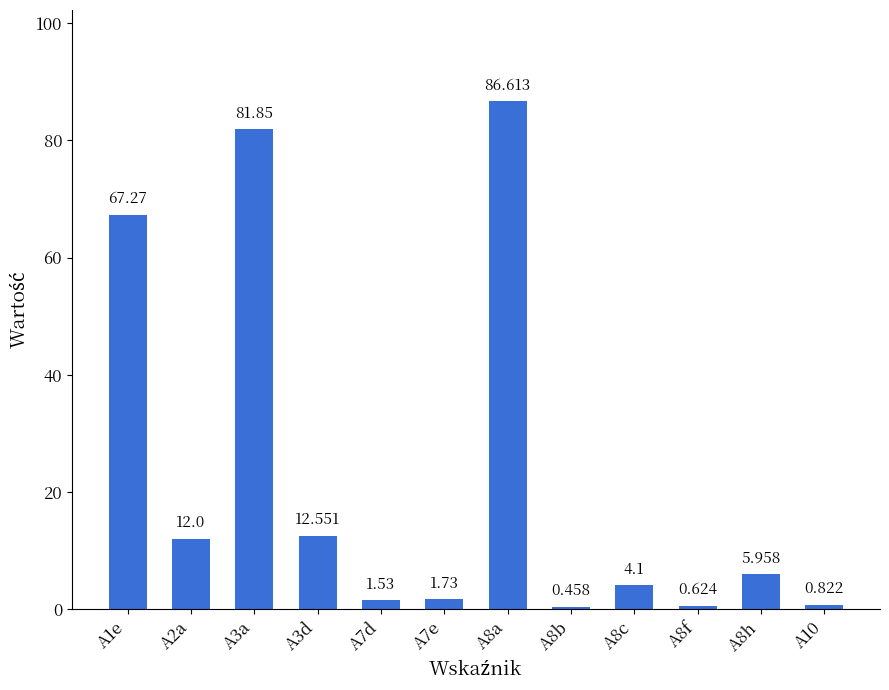

The value at A2a is 7.5. True or false?

False